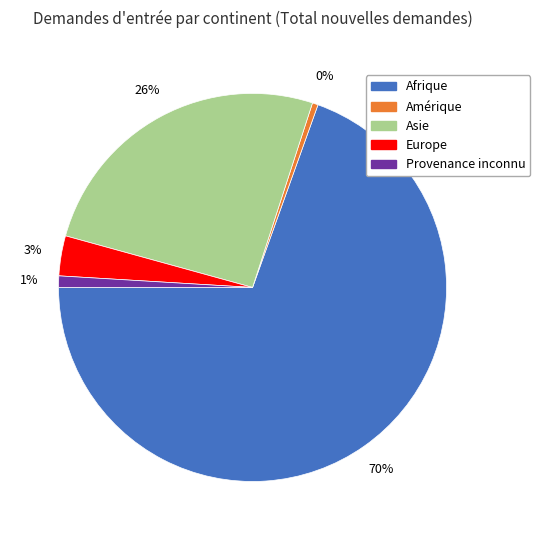

Is it true that Afrique is 70% of the pie?

True